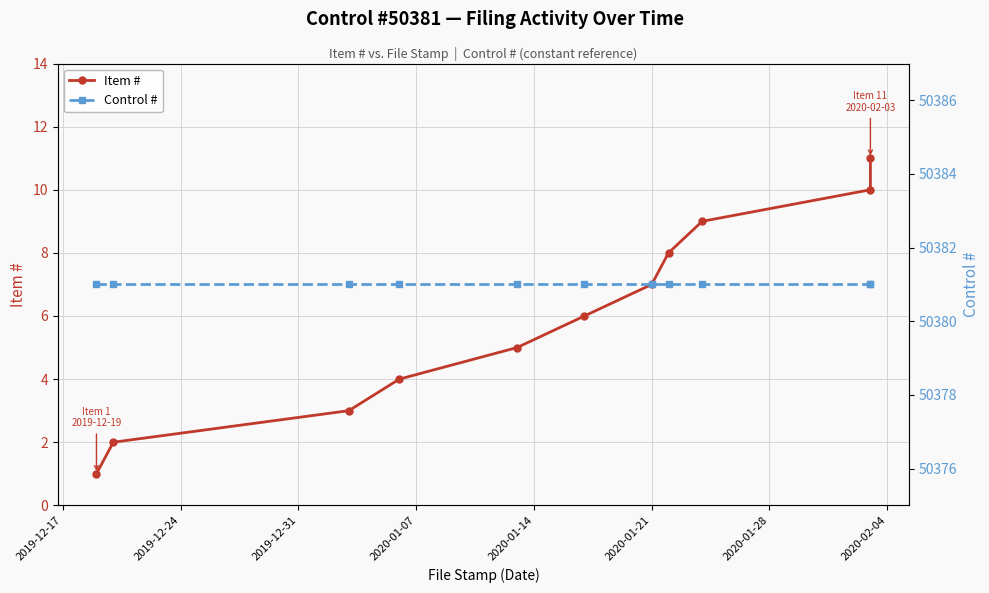

What is the lowest value of the Control # series?

50381